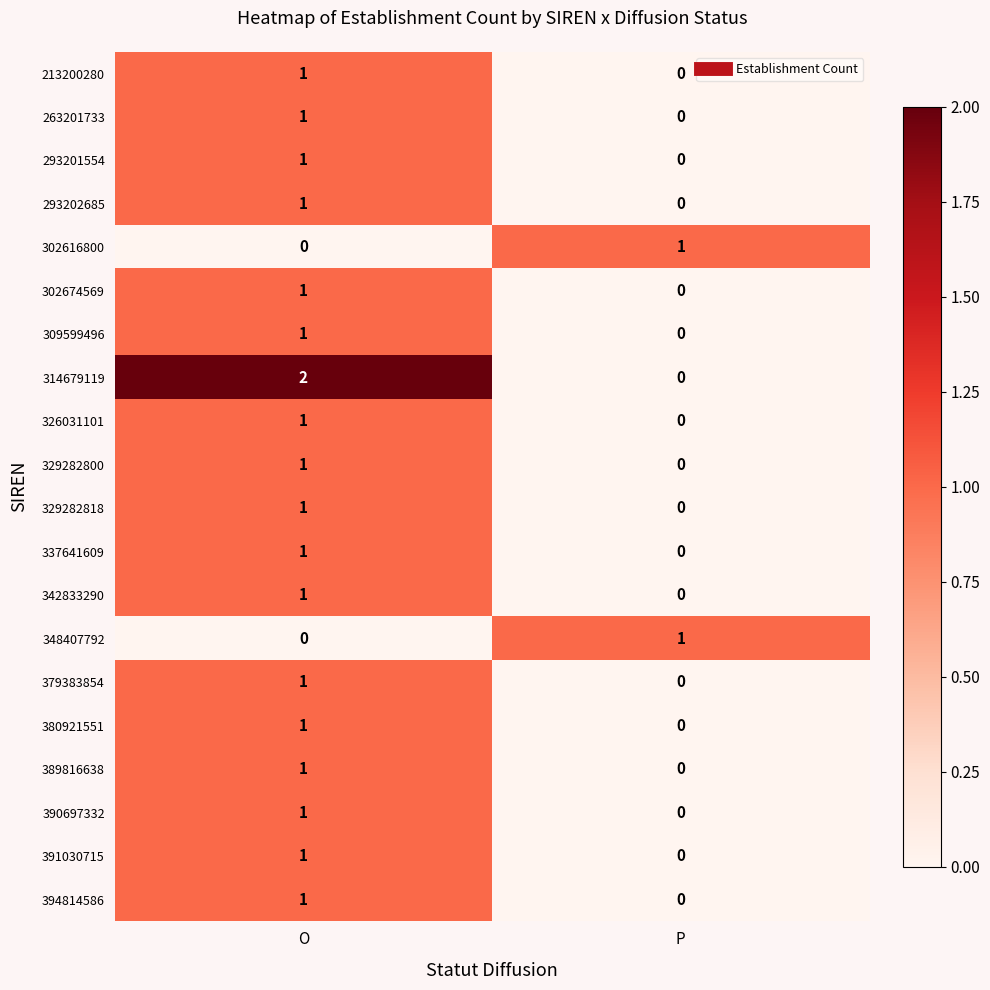

The 293201554 series shows 1 at O. True or false?

True